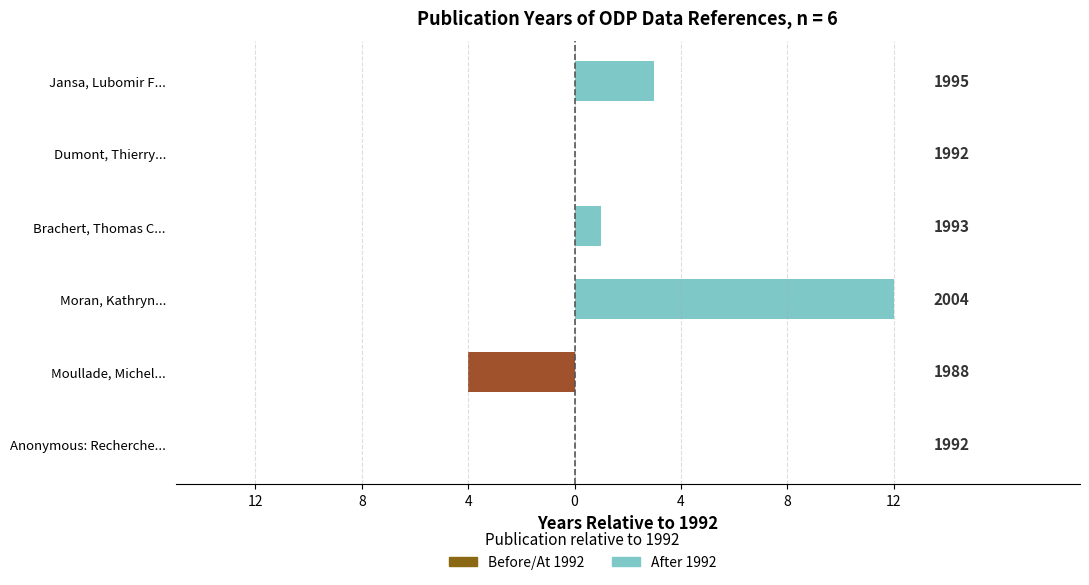

Rank the series by their average value, from highest to lowest.

After 1992, Before 1992